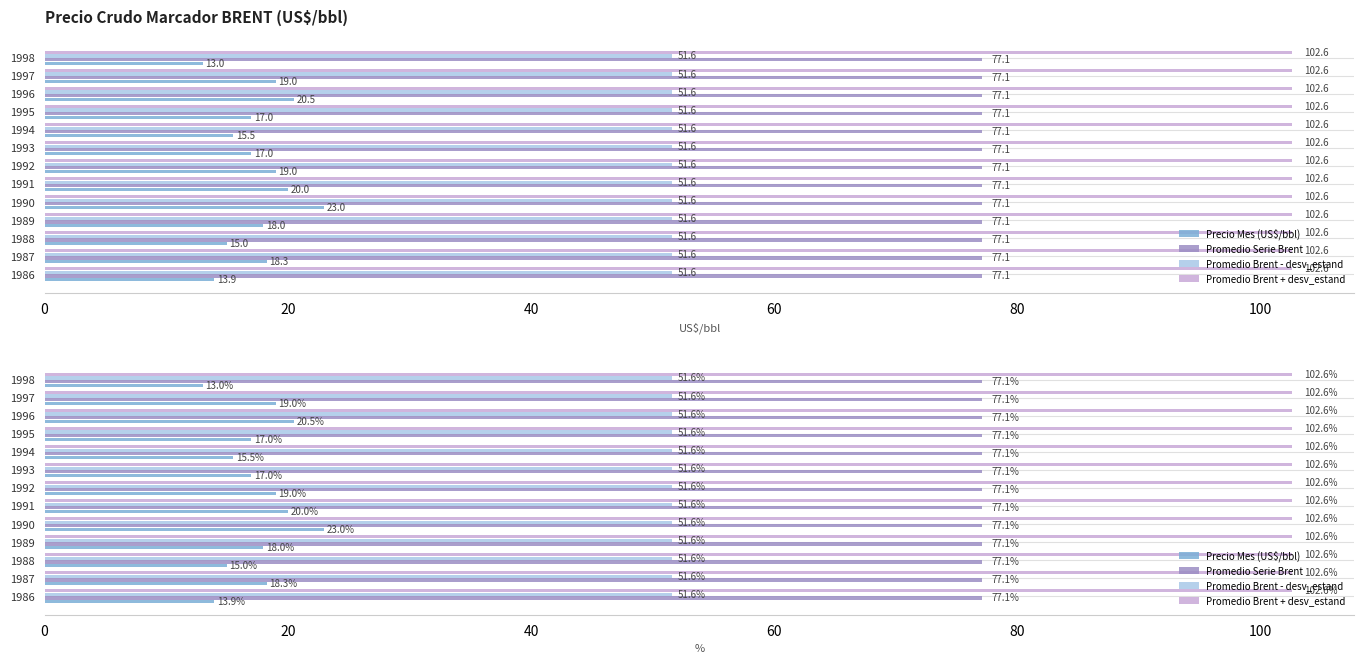

Which series has the widest spread of values?

Precio Mes (US$/bbl)